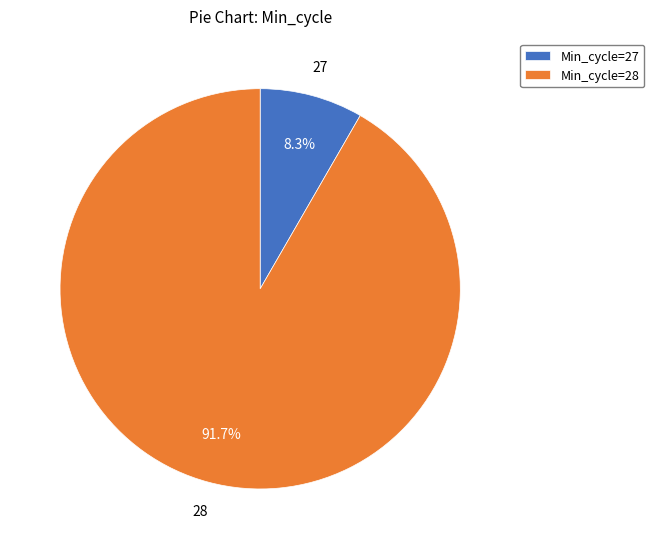

Which slice represents more than half of the pie?

Min_cycle=28